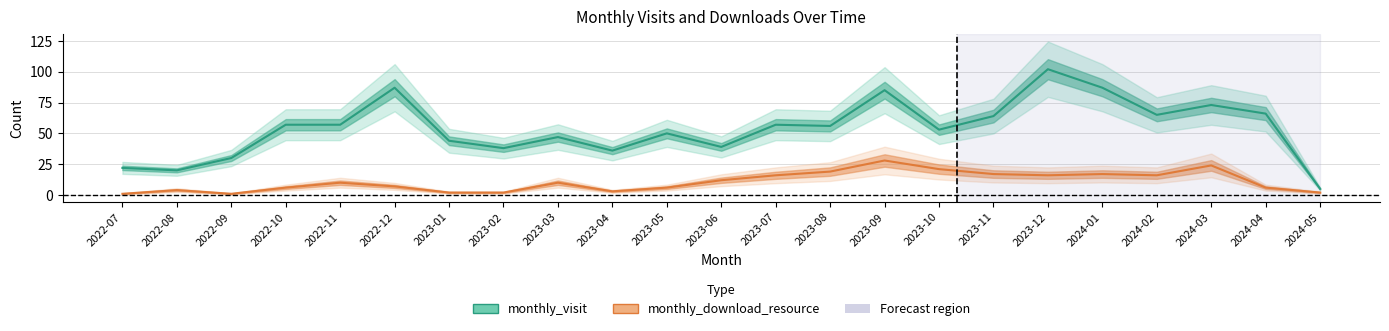

How many categories are shown in the chart?

23